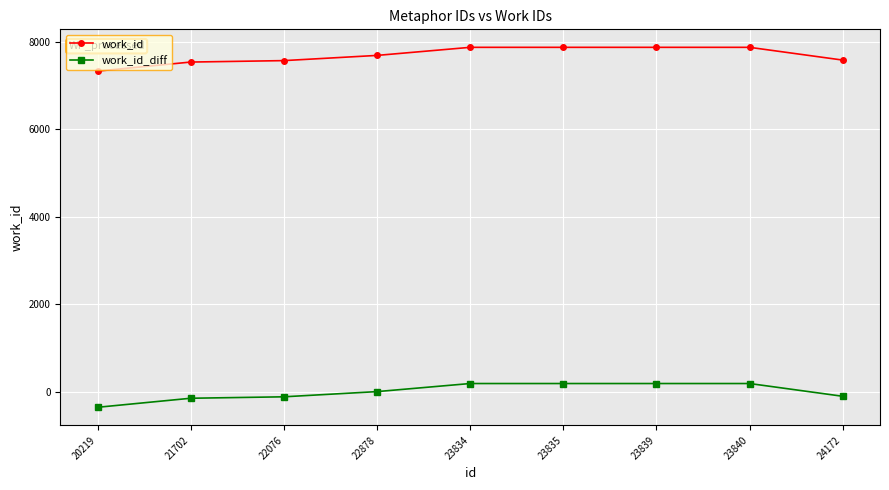

What is the total value across all series at 23834?

8063.7